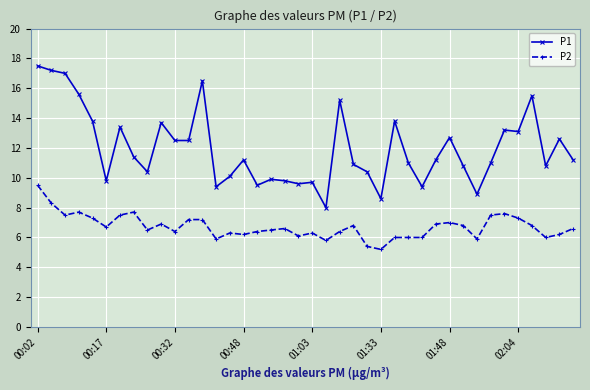

True or false: P1 has more than 2 points higher than both neighbors.

True